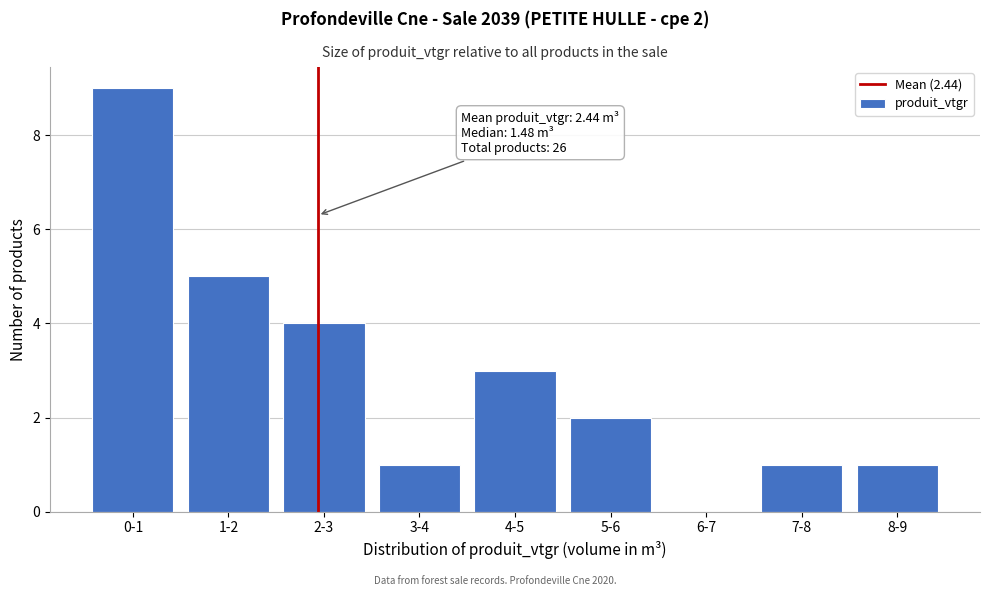

Reading left to right, transcribe all the data shown in this chart.

0-1=9	1-2=5	2-3=4	3-4=1	4-5=3	5-6=2	6-7=0	7-8=1	8-9=1